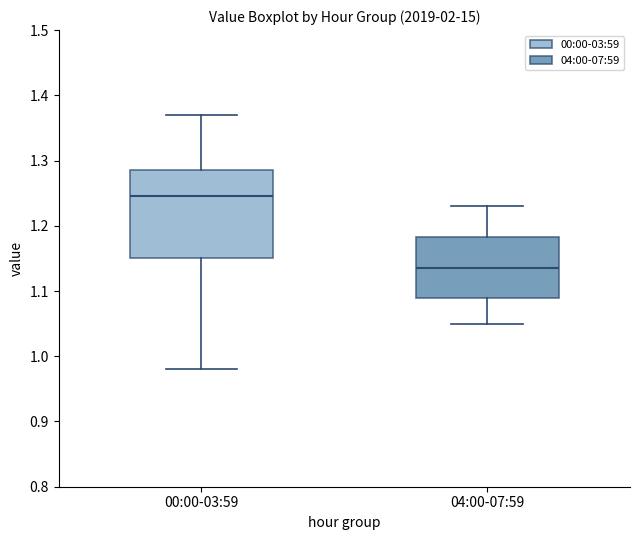

Which box has the lowest median line?

04:00-07:59